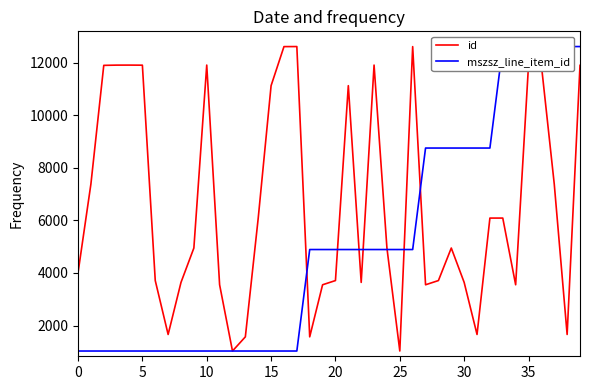

Does the chart have visible grid lines?

No